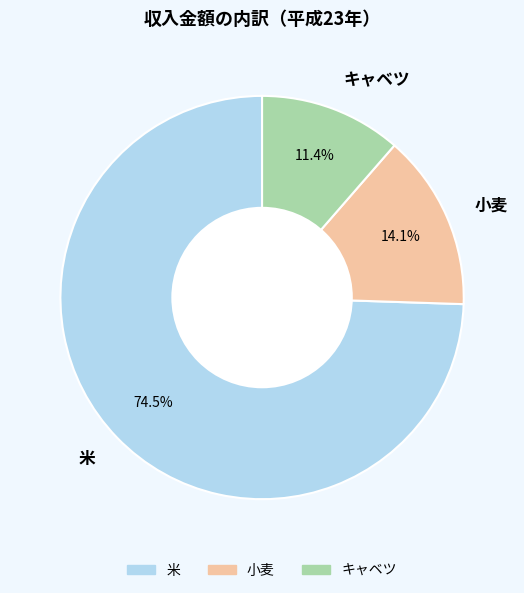

Which slice is the smallest?

キャベツ